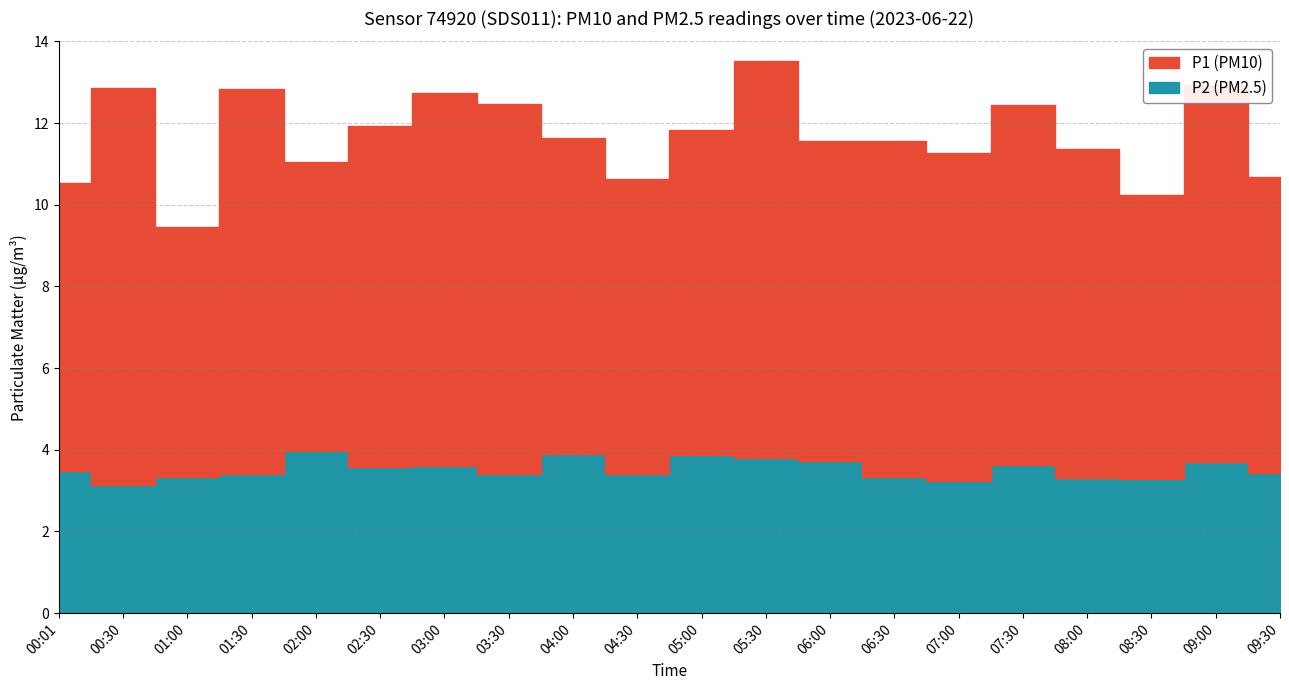

What are all the series names shown in the legend?

P1, P2